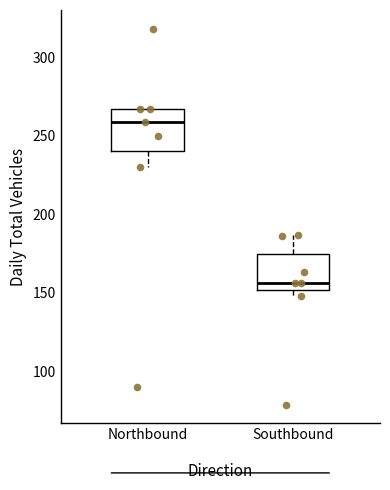

Where is the upper edge of the box for Southbound on the y-axis? The values are not printed on the chart, so give them approximately, as read against the axis.

175